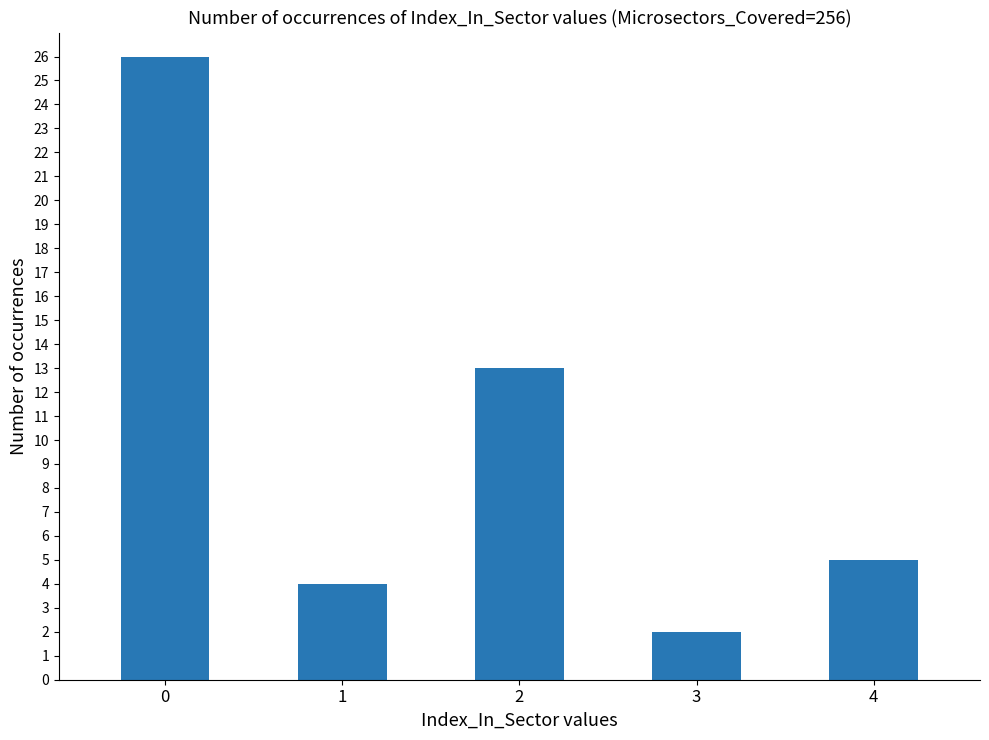

List the labels in order of value, smallest first.

3, 1, 4, 2, 0